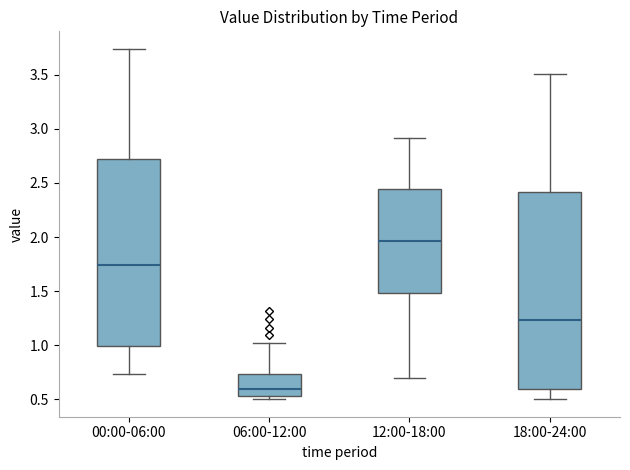

Which box has the lowest median line?

06:00-12:00